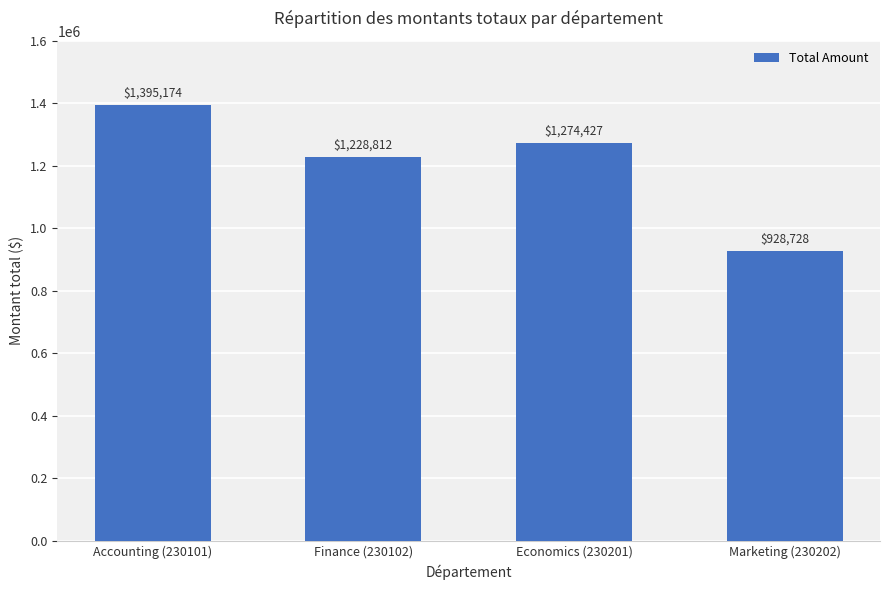

True or false: the data shows 2151687.7 at Finance (230102).

False